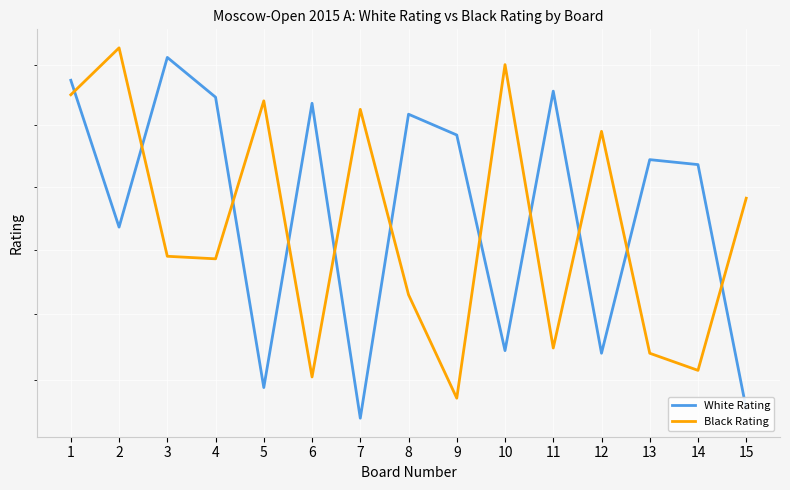

Which series changed the most between 2 and 12?

White Rating